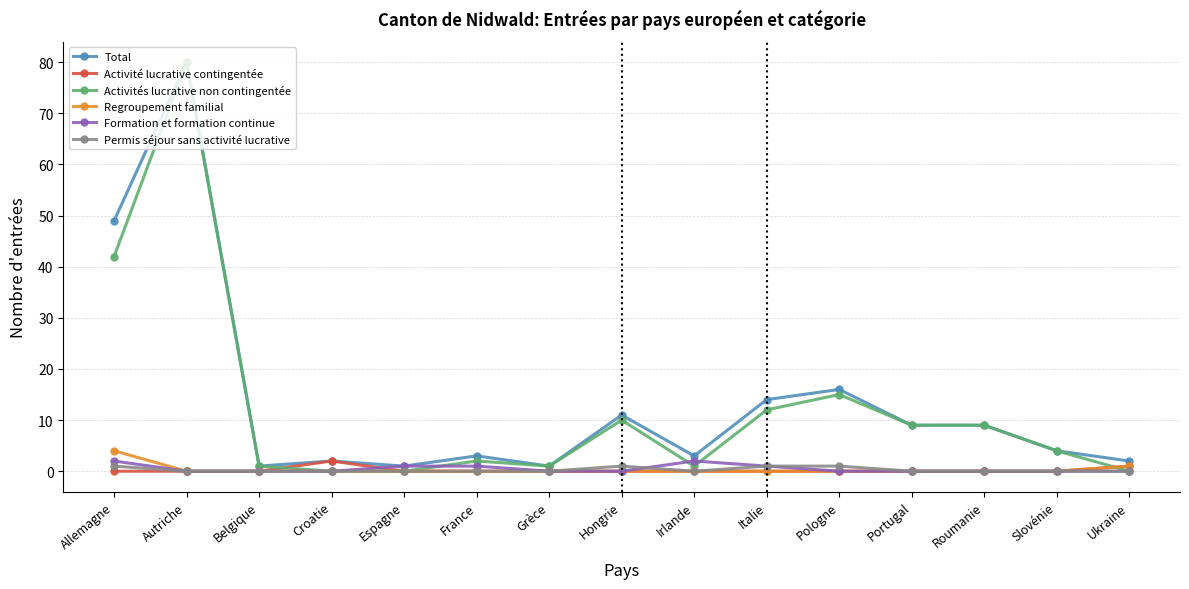

Reading left to right, extract all data points from this chart.

Total: Allemagne=49	Autriche=80	Belgique=1	Croatie=2	Espagne=1	France=3	Grèce=1	Hongrie=11	Irlande=3	Italie=14	Pologne=16	Portugal=9	Roumanie=9	Slovénie=4	Ukraine=2
Activité lucrative contingentée: Allemagne=0	Autriche=0	Belgique=0	Croatie=2	Espagne=0	France=0	Grèce=0	Hongrie=0	Irlande=0	Italie=0	Pologne=0	Portugal=0	Roumanie=0	Slovénie=0	Ukraine=1
Activités lucrative non contingentée: Allemagne=42	Autriche=80	Belgique=1	Croatie=0	Espagne=0	France=2	Grèce=1	Hongrie=10	Irlande=1	Italie=12	Pologne=15	Portugal=9	Roumanie=9	Slovénie=4	Ukraine=0
Regroupement familial: Allemagne=4	Autriche=0	Belgique=0	Croatie=0	Espagne=0	France=0	Grèce=0	Hongrie=0	Irlande=0	Italie=0	Pologne=0	Portugal=0	Roumanie=0	Slovénie=0	Ukraine=1
Formation et formation continue: Allemagne=2	Autriche=0	Belgique=0	Croatie=0	Espagne=1	France=1	Grèce=0	Hongrie=0	Irlande=2	Italie=1	Pologne=0	Portugal=0	Roumanie=0	Slovénie=0	Ukraine=0
Permis séjour sans activité lucrative: Allemagne=1	Autriche=0	Belgique=0	Croatie=0	Espagne=0	France=0	Grèce=0	Hongrie=1	Irlande=0	Italie=1	Pologne=1	Portugal=0	Roumanie=0	Slovénie=0	Ukraine=0